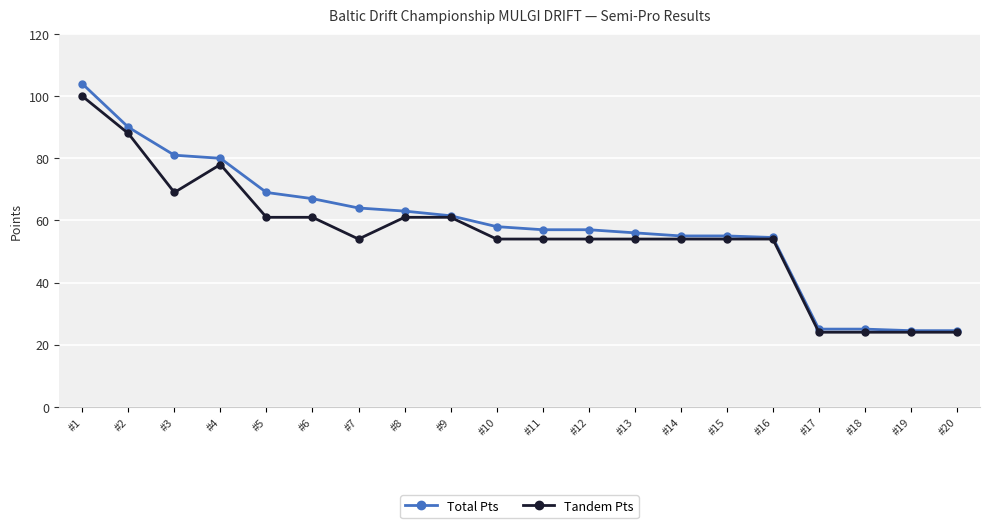

At which label does Tandem Pts first exceed 54?

#1